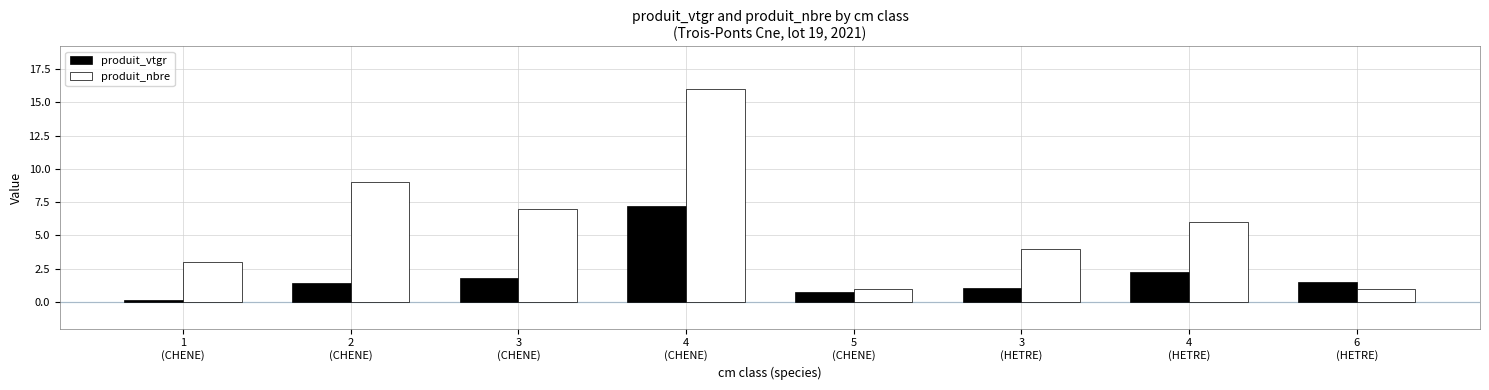

Are the bars grouped side by side (vs. stacked)?

Yes